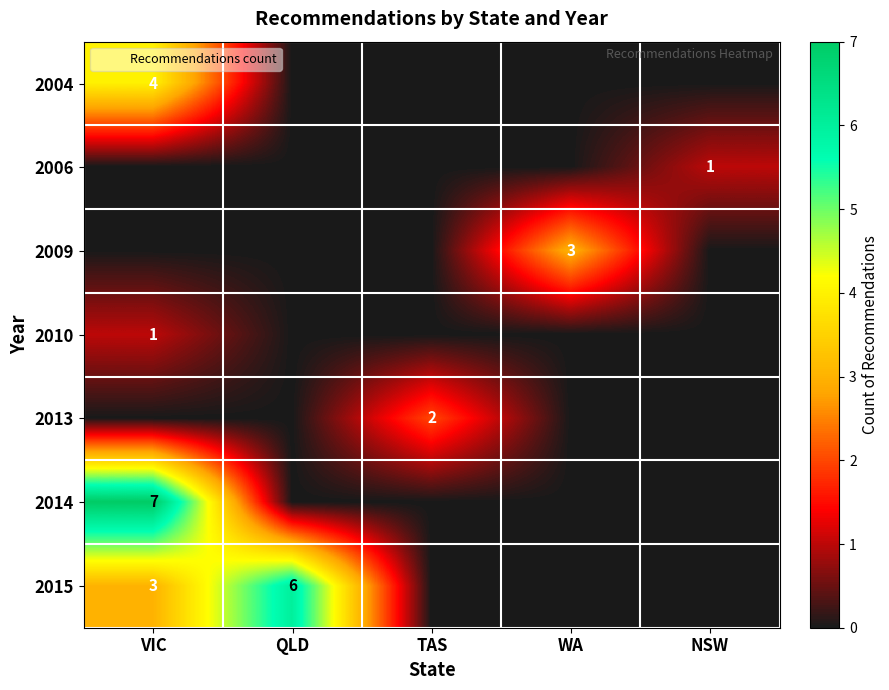

At which category is the sum across all series the highest?

VIC